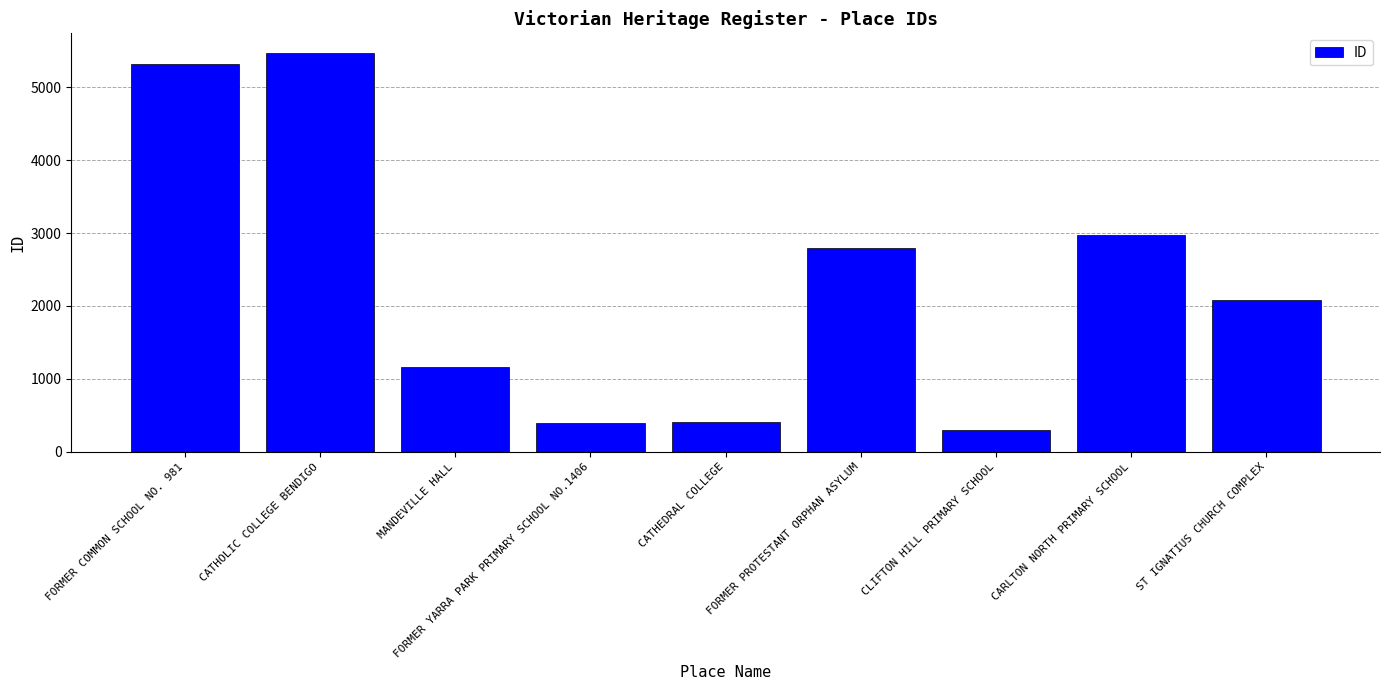

Which has a higher value, CARLTON NORTH PRIMARY SCHOOL or FORMER PROTESTANT ORPHAN ASYLUM?

CARLTON NORTH PRIMARY SCHOOL